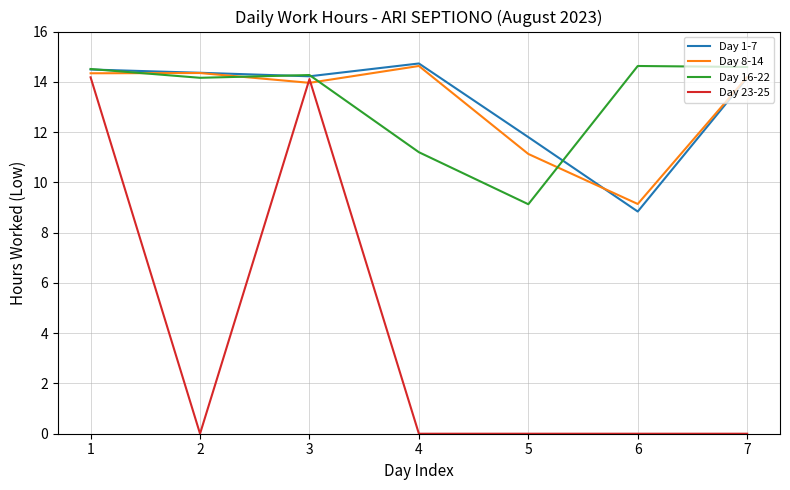

At how many categories does at least one series exceed 10?

7